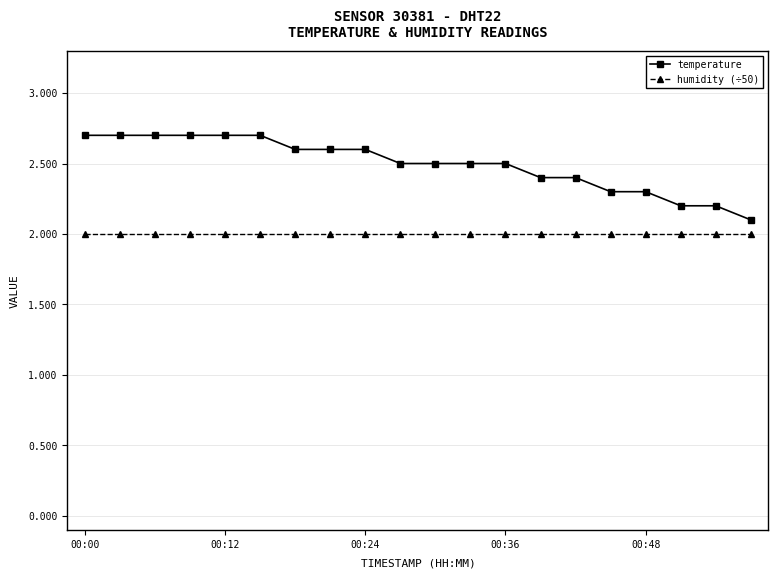

Reading right to left, what are all the values shown in this chart?

temperature: 2.1	2.2	2.2	2.3	2.3	2.4	2.4	2.5	2.5	2.5	2.5	2.6	2.6	2.6	2.7	2.7	2.7	2.7	2.7	2.7
humidity (÷50): 2.0	2.0	2.0	2.0	2.0	2.0	2.0	2.0	2.0	2.0	2.0	2.0	2.0	2.0	2.0	2.0	2.0	2.0	2.0	2.0